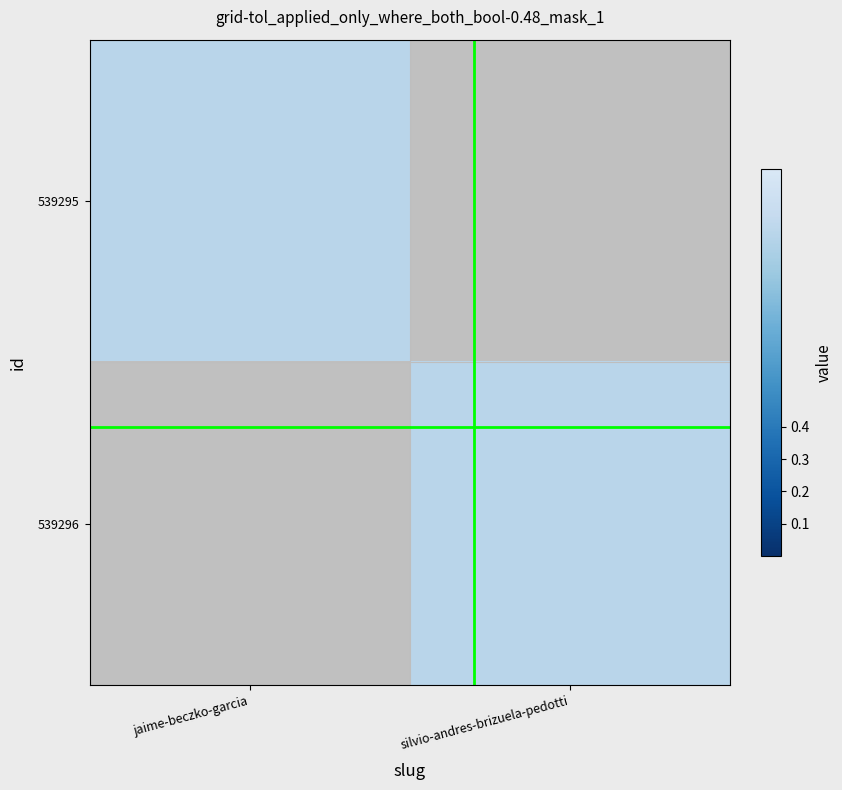

Which series has the widest spread of values?

539295